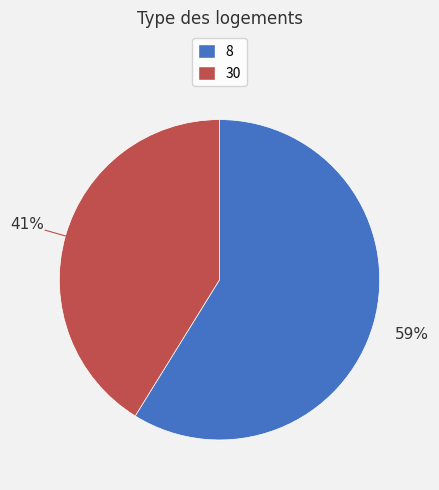

Which slice is the smallest?

30